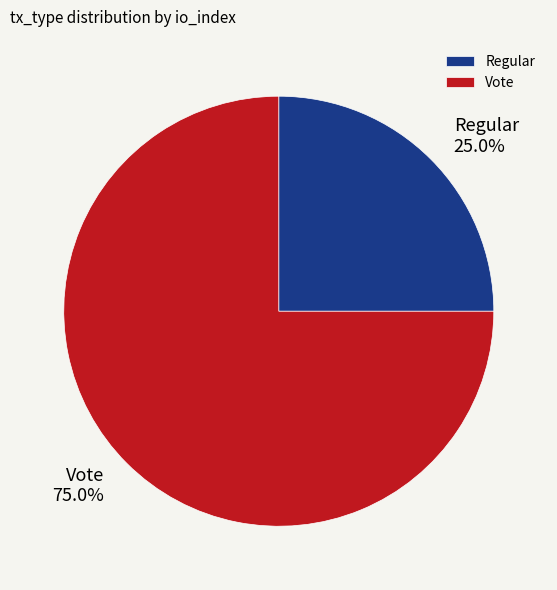

Between Regular and Vote, which is larger?

Vote